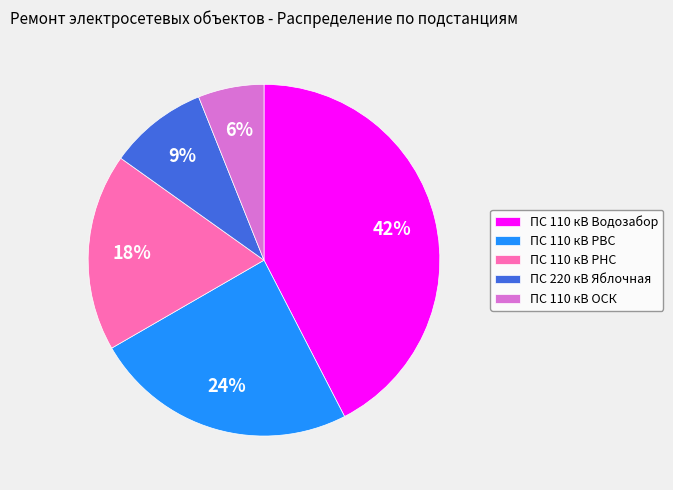

What is the ratio of the value at ПС 220 кВ Яблочная to the value at ПС 110 кВ Водозабор?

0.2